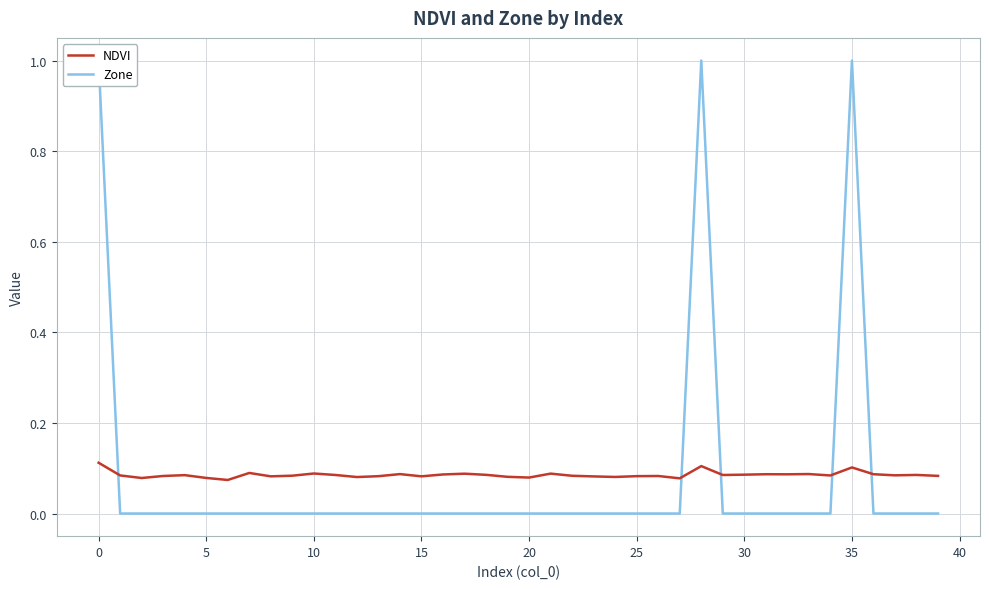

The NDVI series shows 0.2 at 0. True or false?

False